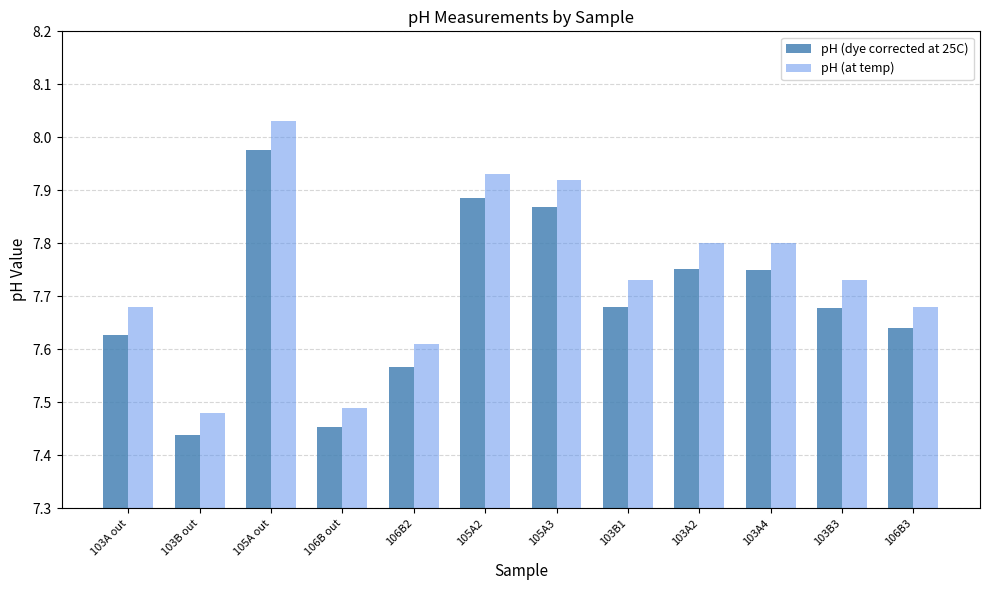

Is the value of pH (at temp) at 105A2 greater than the value of pH (dye corrected at 25C) at 105A3?

Yes